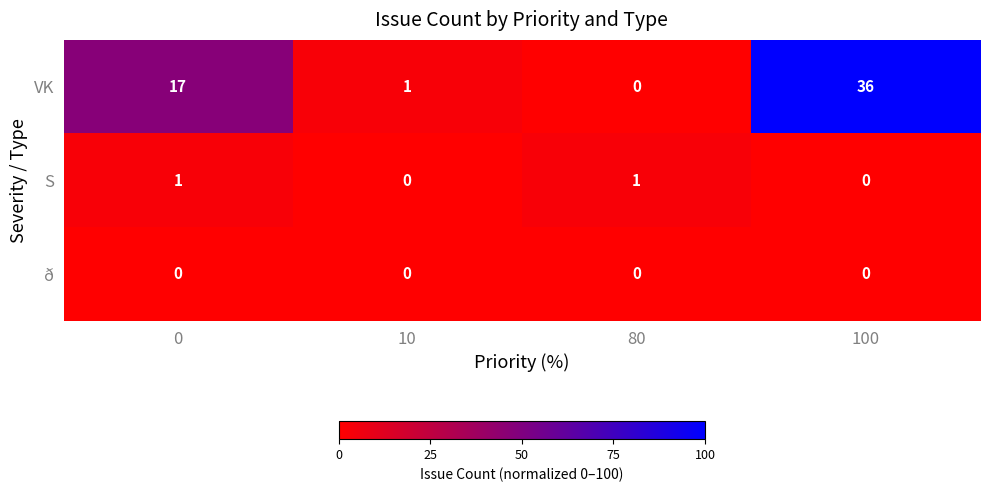

How many S values are between 0 and 1?

4